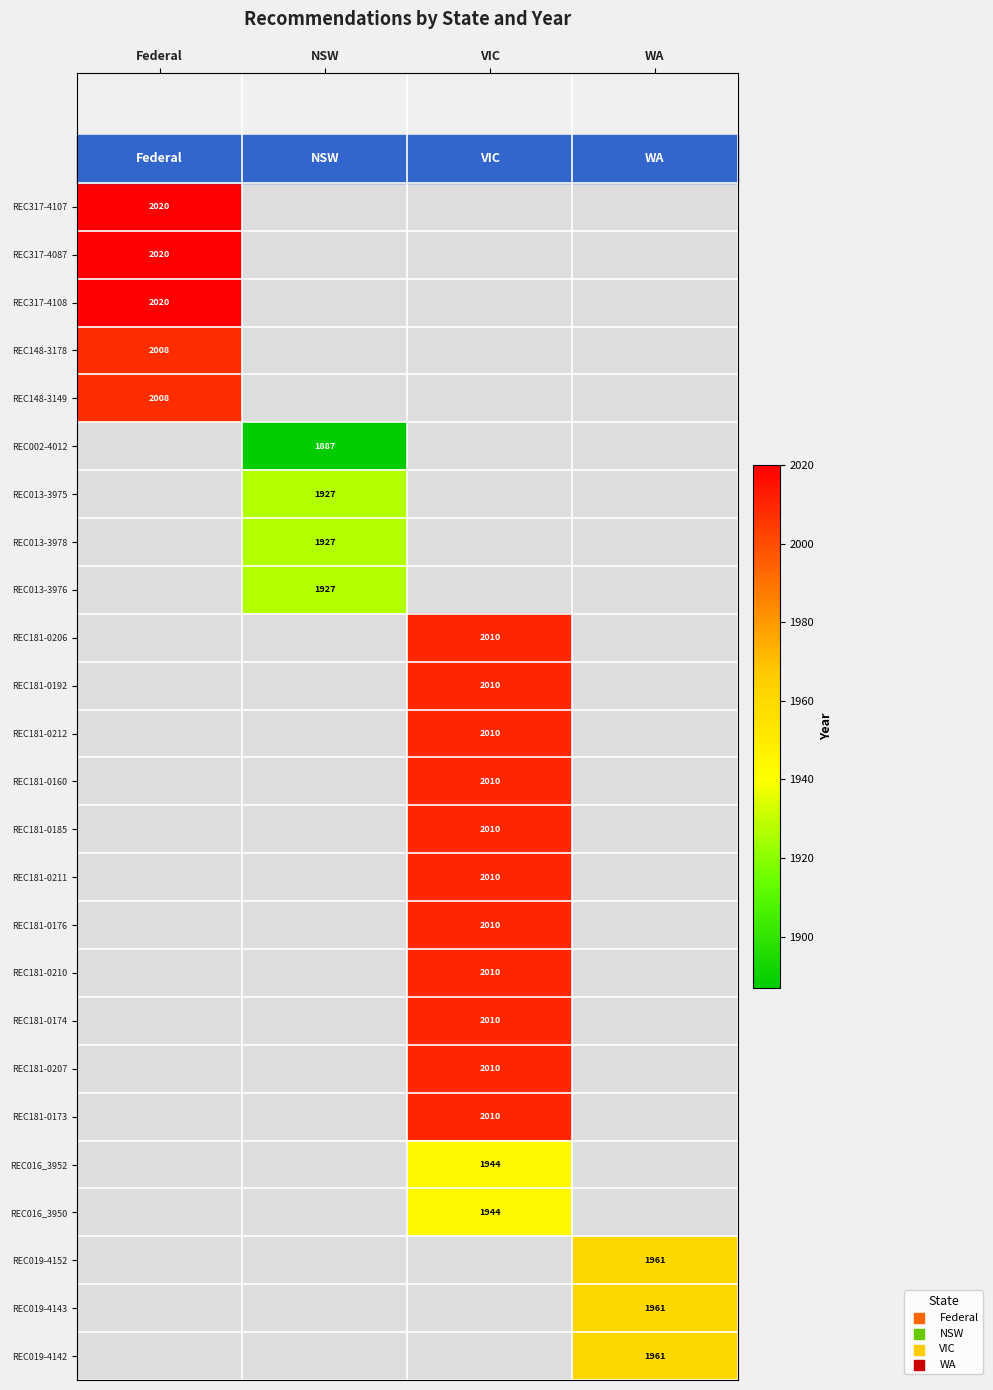

The REC181-0212 series shows 2010 at VIC. True or false?

True